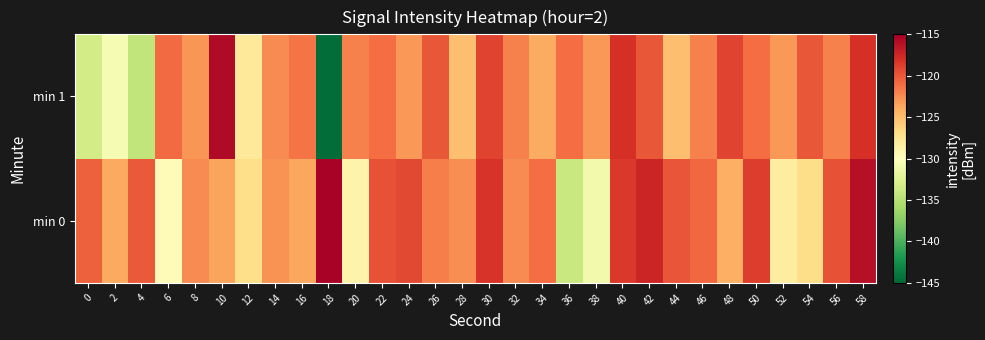

Reading left to right, list all the values displayed in this chart.

min 0: 0=-120.5	2=-123.8	4=-120.1	6=-129.8	8=-122.5	10=-123.6	12=-127.0	14=-122.8	16=-123.8	18=-115.2	20=-128.9	22=-119.7	24=-119.2	26=-121.8	28=-122.5	30=-118.3	32=-122.5	34=-121.0	36=-133.9	38=-131.0	40=-118.4	42=-117.4	44=-119.9	46=-120.8	48=-124.2	50=-118.6	52=-128.3	54=-126.8	56=-119.7	58=-116.1
min 1: 0=-133.4	2=-130.6	4=-134.4	6=-121.0	8=-122.9	10=-115.7	12=-128.0	14=-122.4	16=-121.4	18=-144.6	20=-122.0	22=-121.0	24=-123.0	26=-120.0	28=-125.0	30=-119.0	32=-122.0	34=-124.0	36=-121.0	38=-123.0	40=-118.0	42=-120.0	44=-125.0	46=-122.0	48=-119.0	50=-121.0	52=-123.0	54=-120.0	56=-122.0	58=-118.0